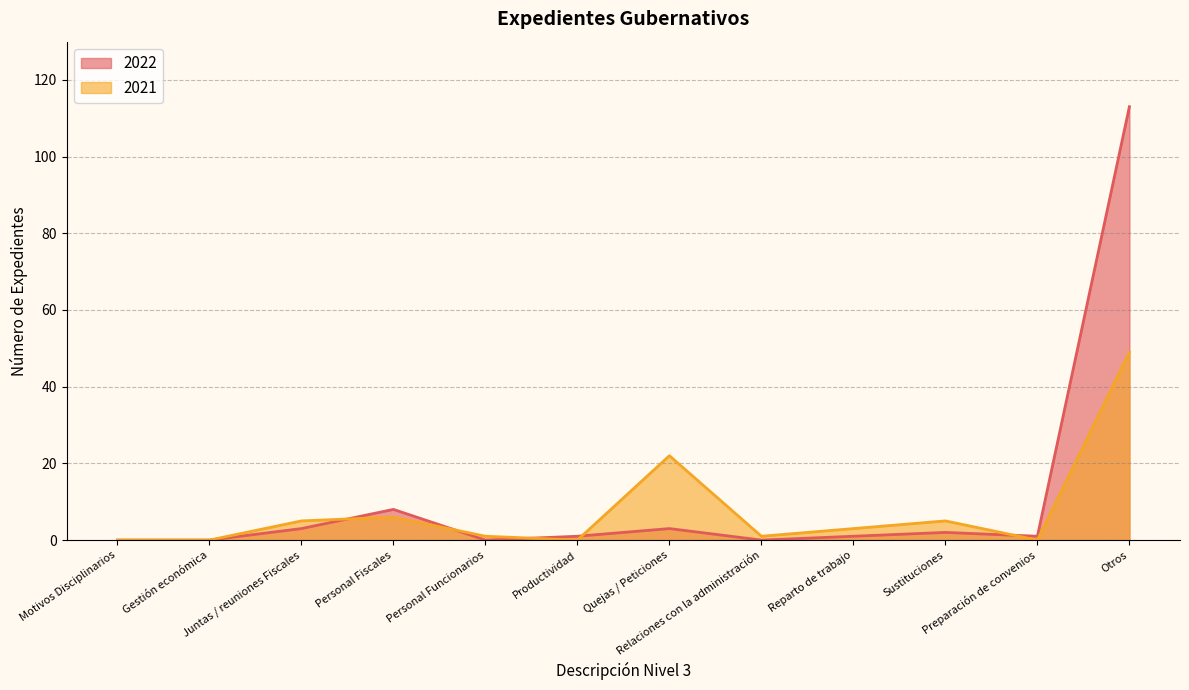

How many interior local valleys does the 2021 series have?

3